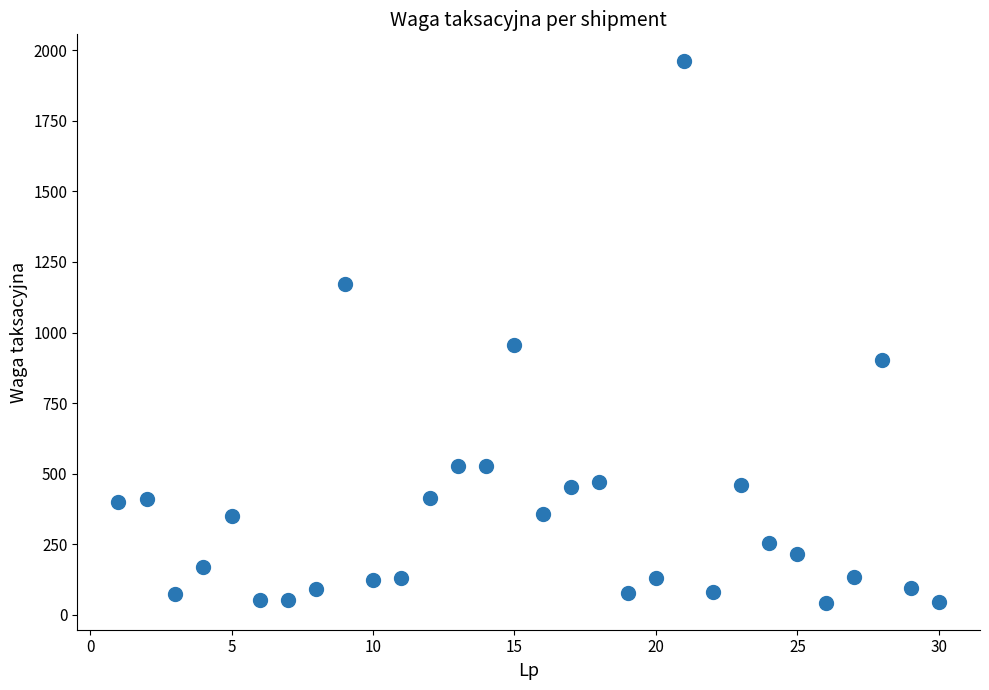

What is the range of Y values (max minus min)?

1918.2